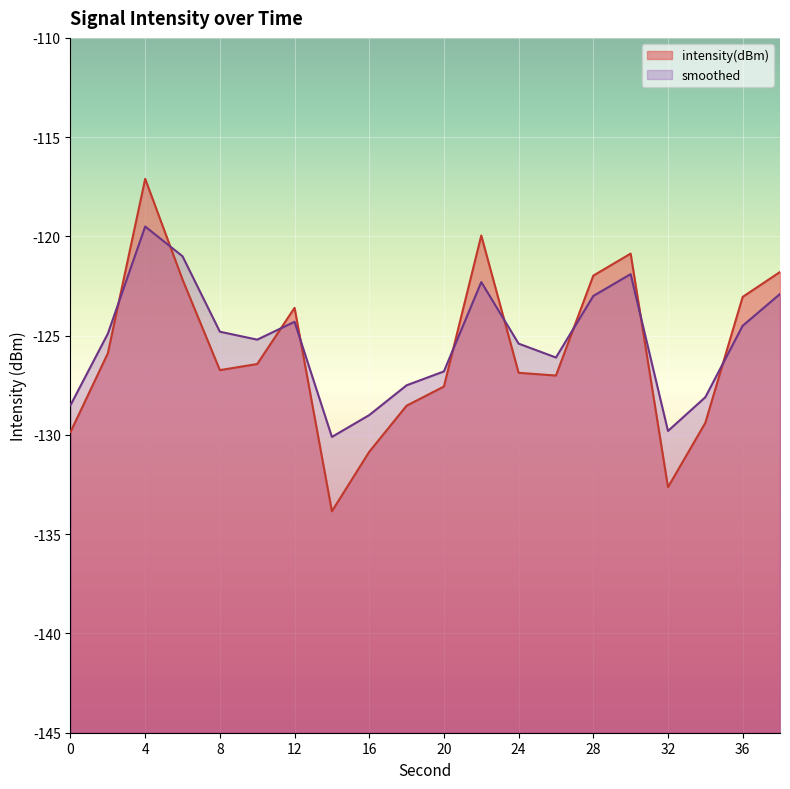

What is the total value across all series at 26?

-253.1